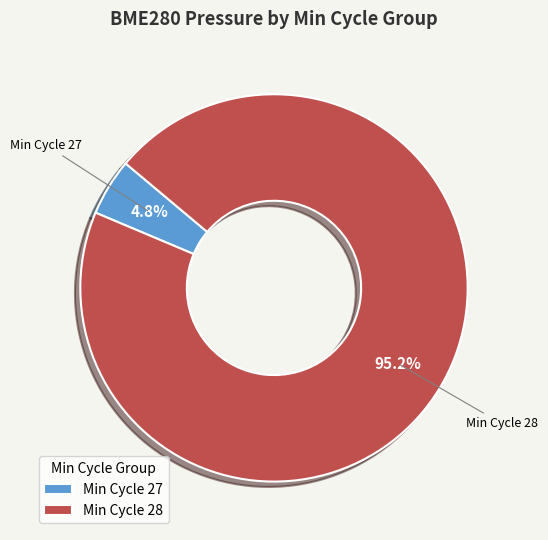

How many segments does this pie chart have?

2